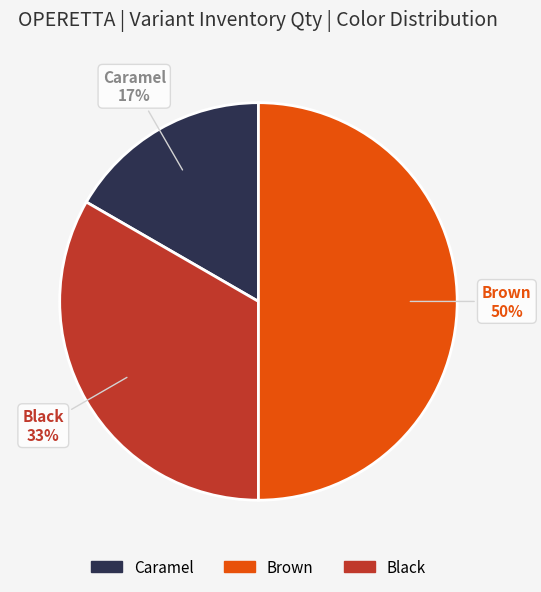

To the nearest percent, what is the average slice percentage?

33%